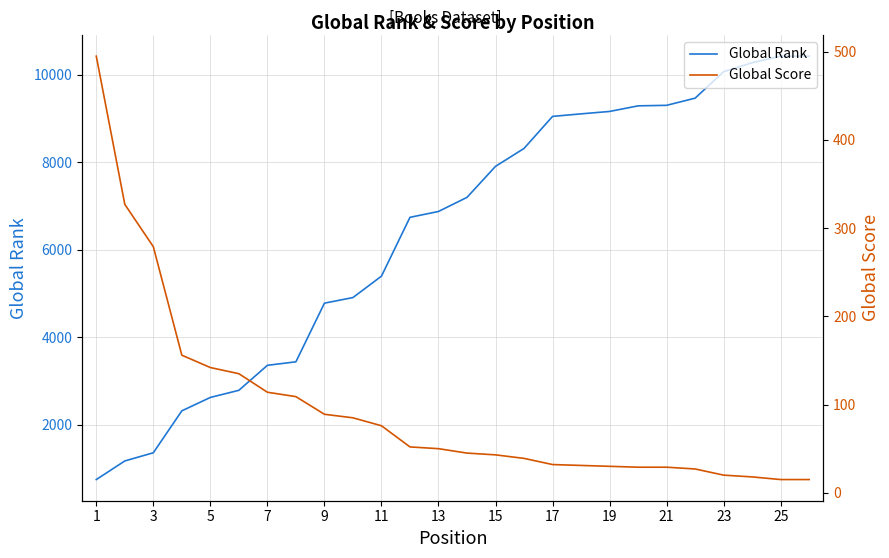

The value of Global Rank at 19 is 9157. True or false?

True